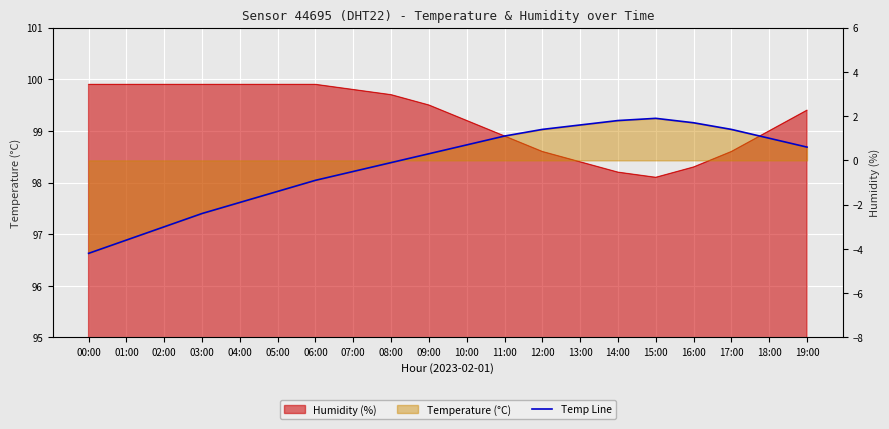

What position from the left is 12:00?

13